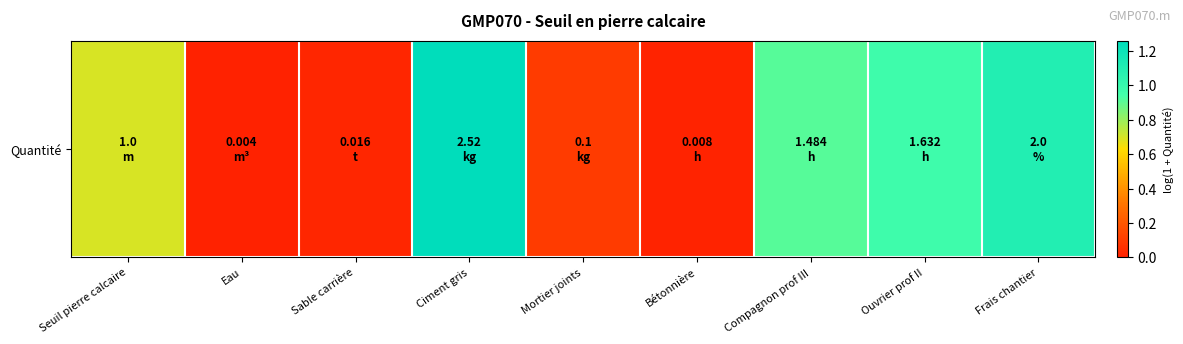

What is the change in value from Seuil pierre calcaire to Eau?

-0.7